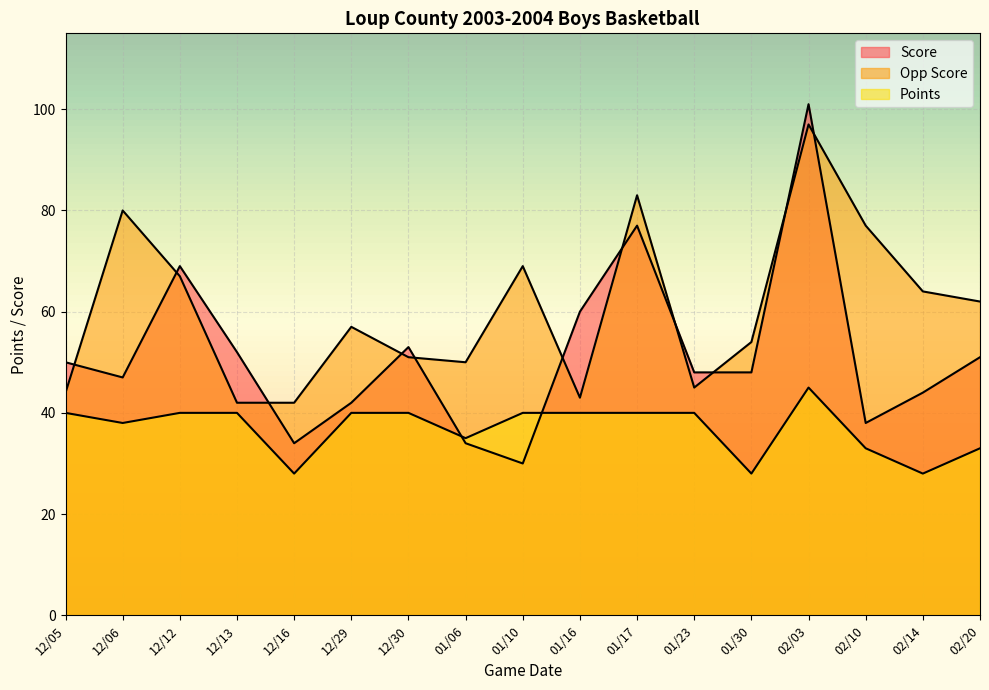

What is the minimum value for Points?

28